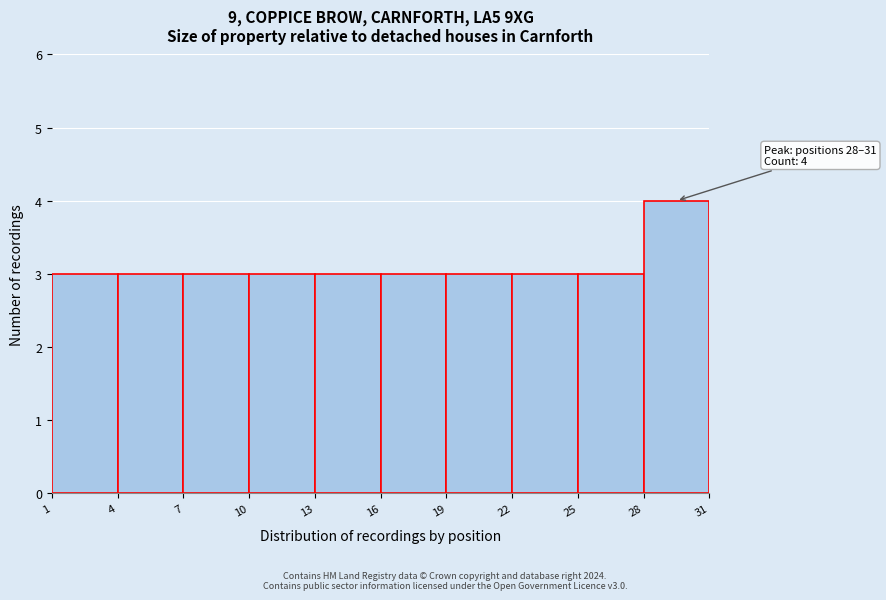

Which range on the x-axis has the tallest bar?

28 to 31